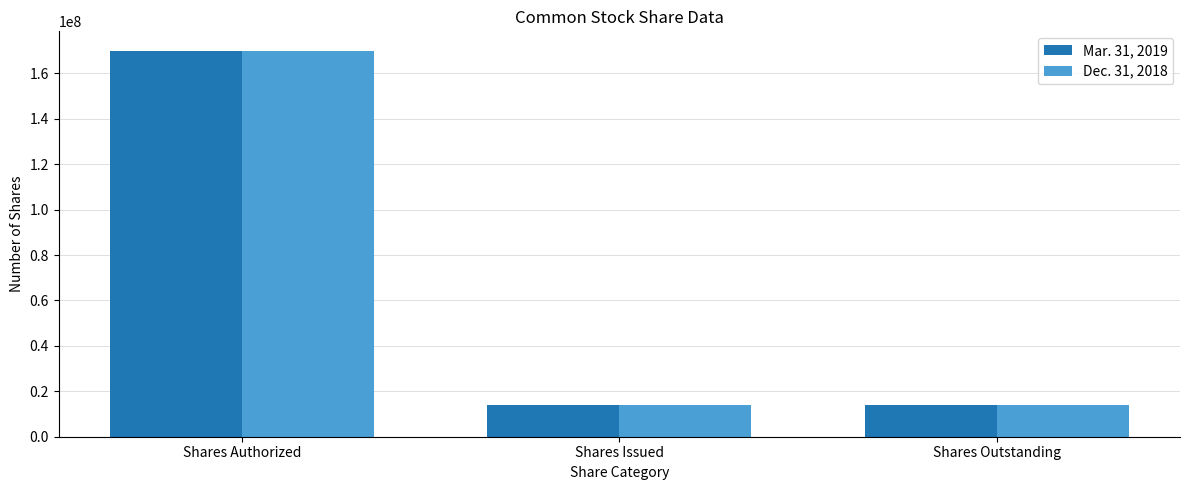

Count the Dec. 31, 2018 values in the range 13977868 to 170000000.

3